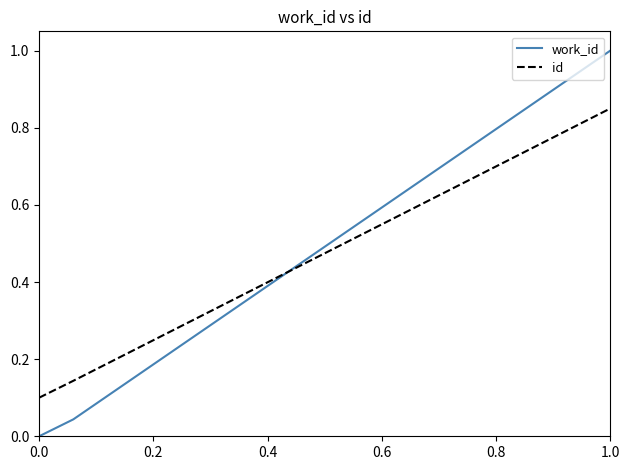

What is the sum of all id values?

1.1